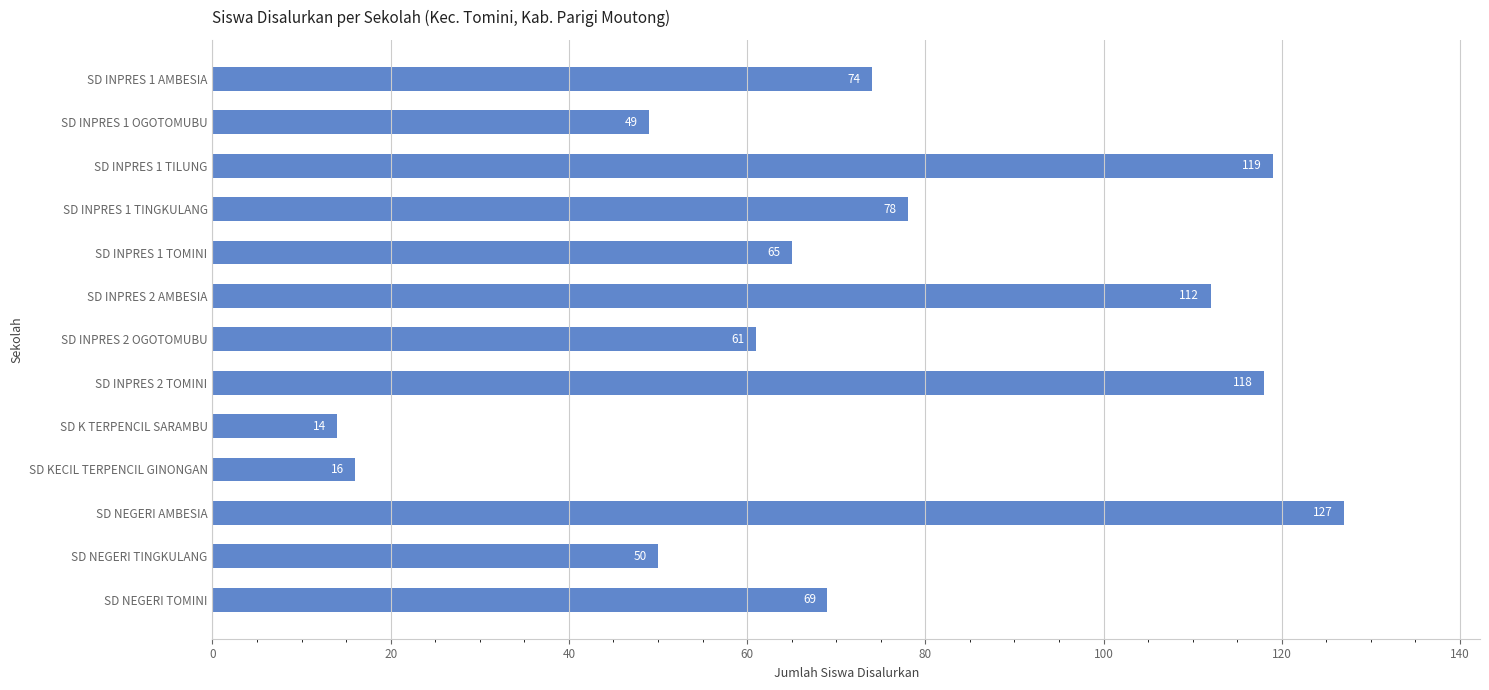

How many values are below 69?

6